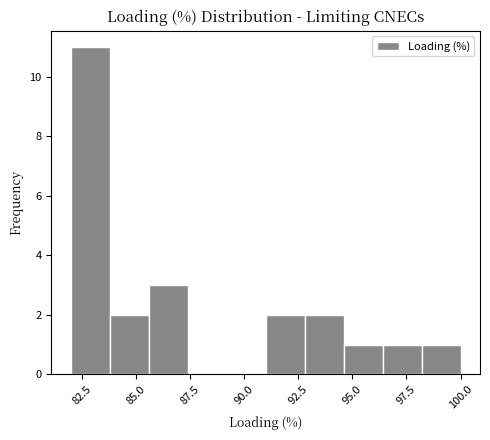

Read against the x-axis, roughly where is the centre of the tallest bar?

83.0